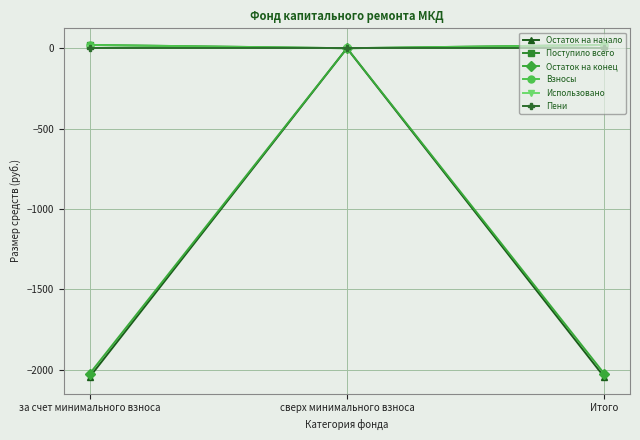

Is it true that Остаток на начало equals -582.9 at за счет минимального взноса?

False